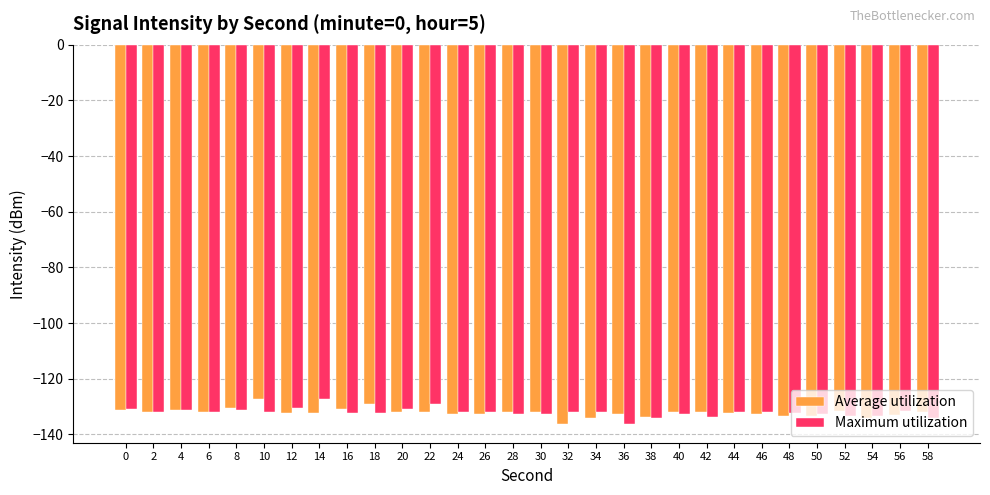

What is the spread (max minus min) of values at 14?

5.0